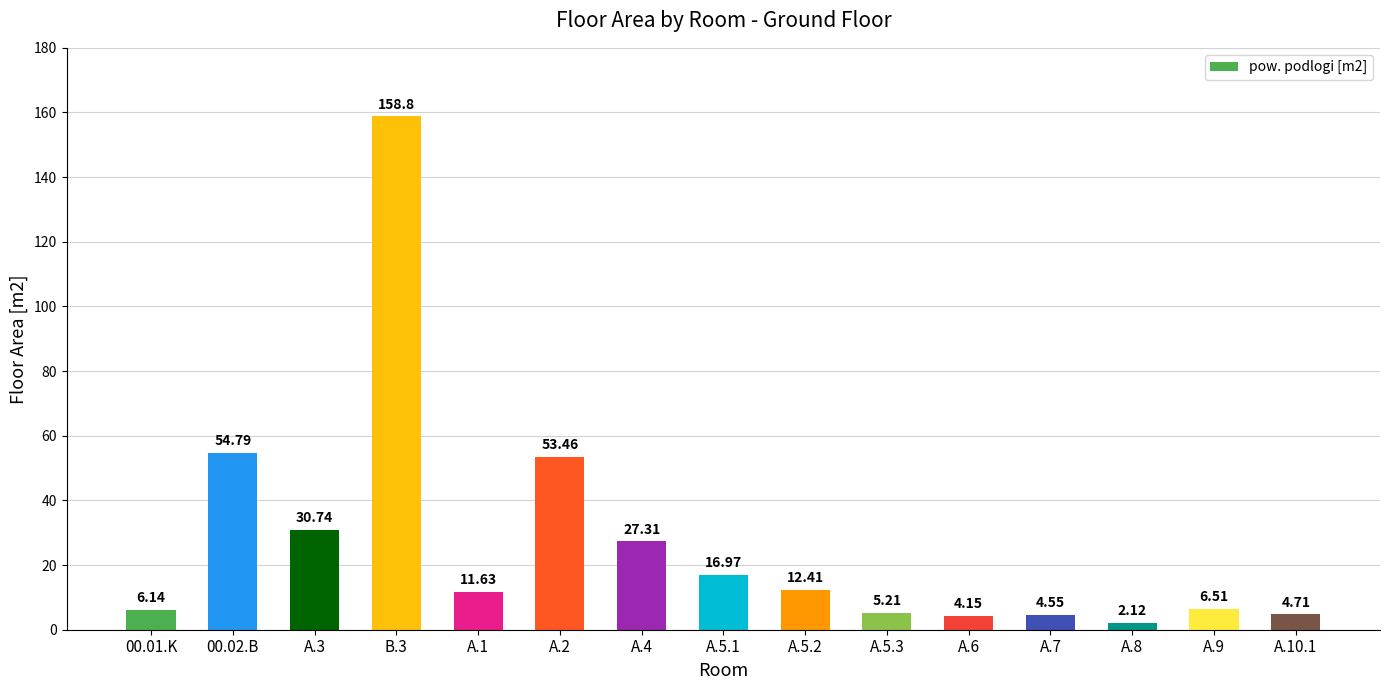

How many values are below 11?

7